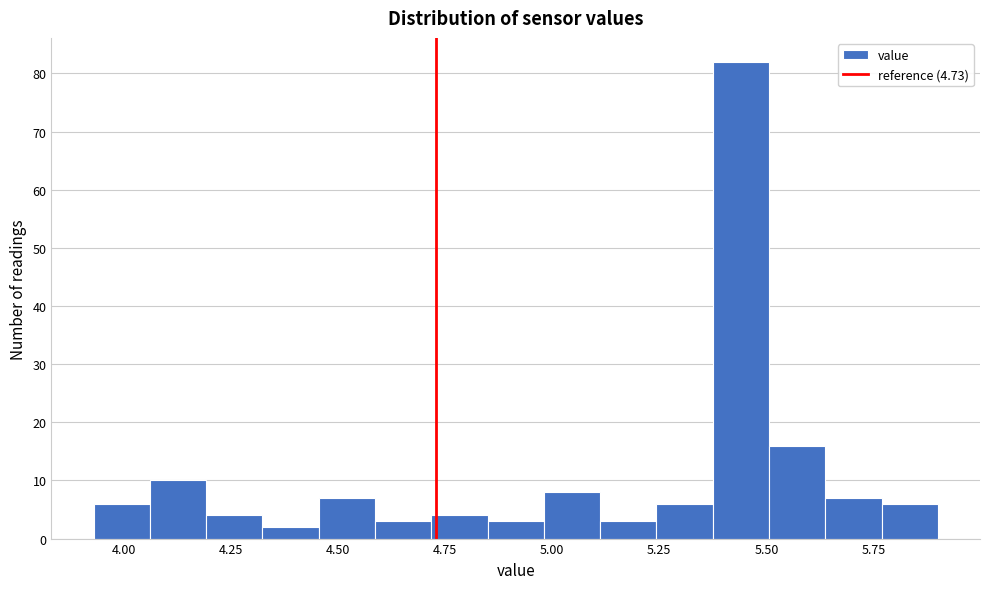

Around what value on the x-axis is the tallest bar? Give the approximate position of its centre, as read against the axis.

5.45